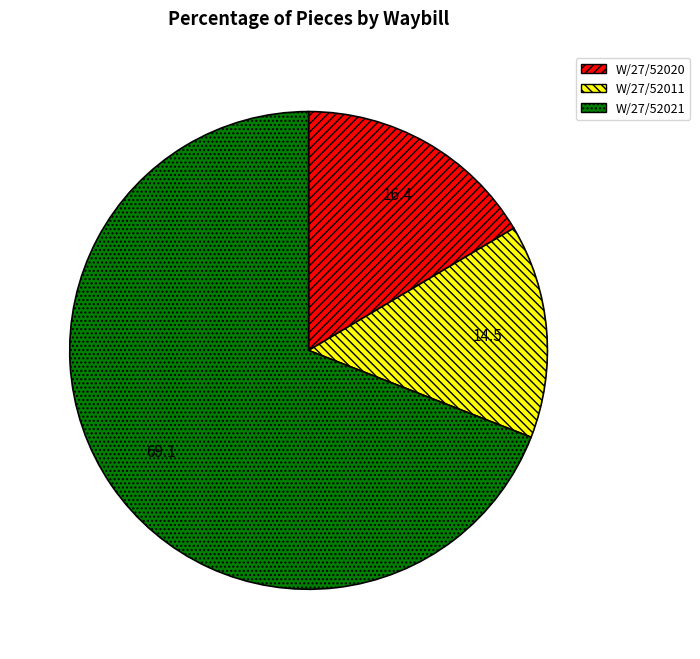

How many segments does this pie chart have?

3